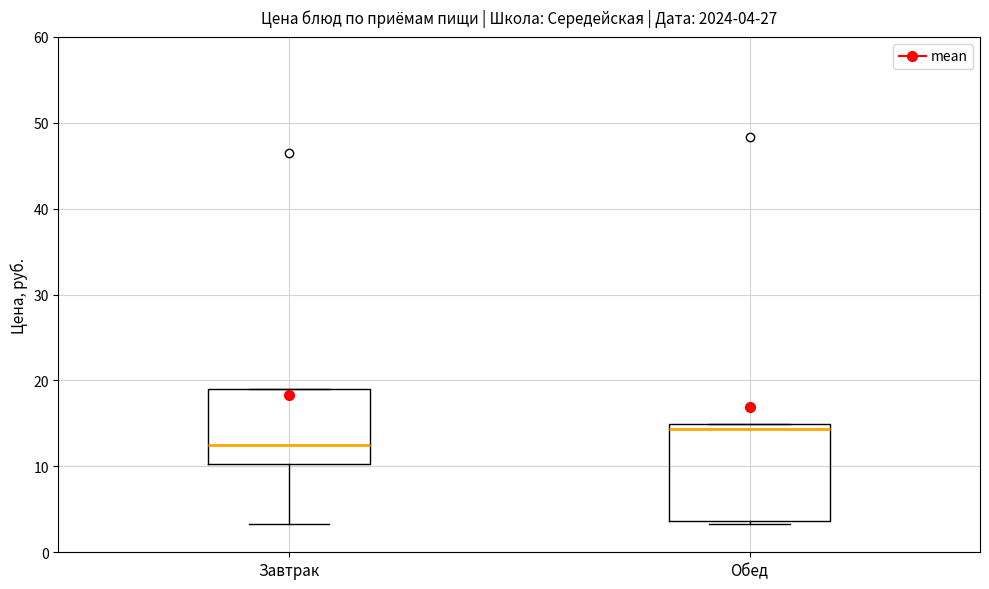

Comparing the boxes themselves (not the whiskers), which one is the tallest?

Обед